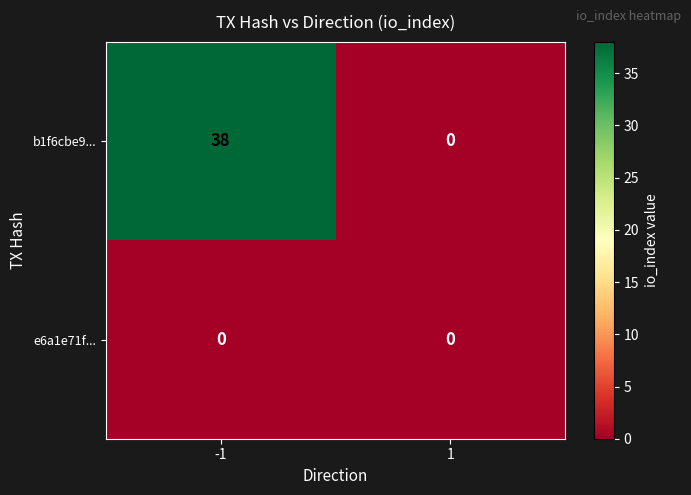

How many series are shown in this chart?

2